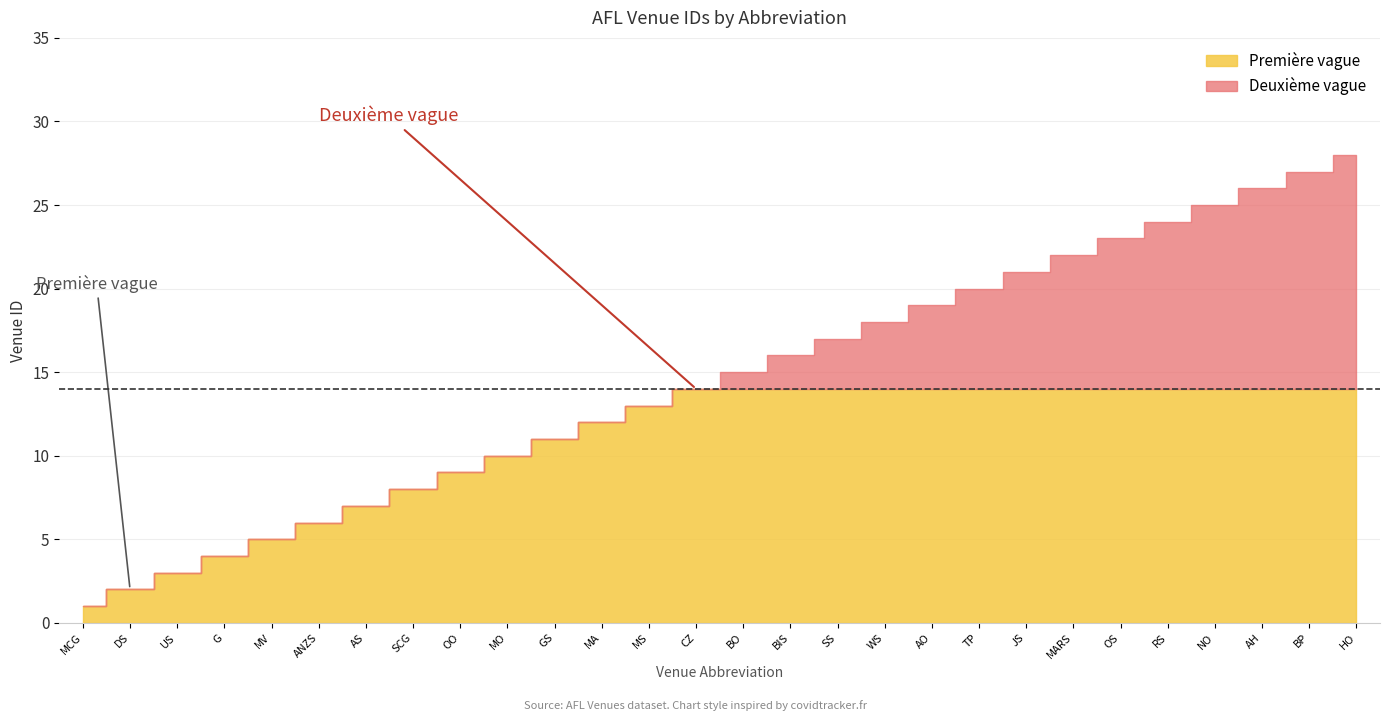

True or false: TasTimeOffsetHrs has more than 1 interior local peaks.

False